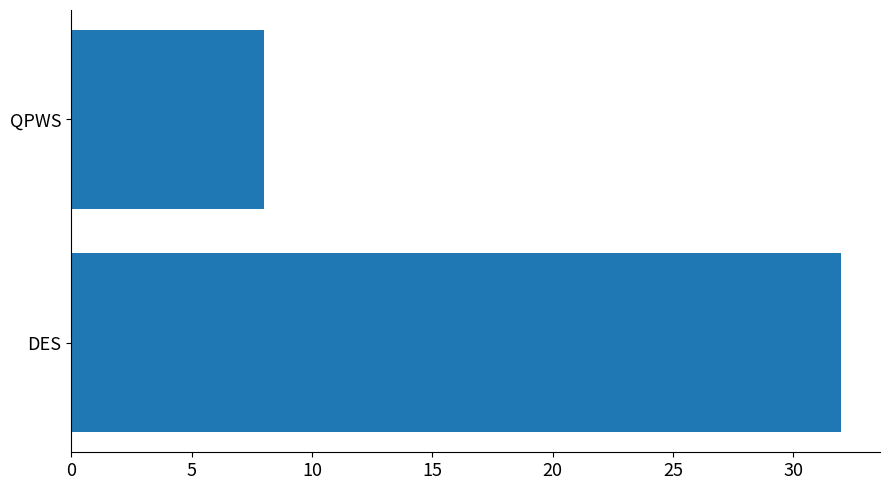

List the labels in order of value, smallest first.

QPWS, DES